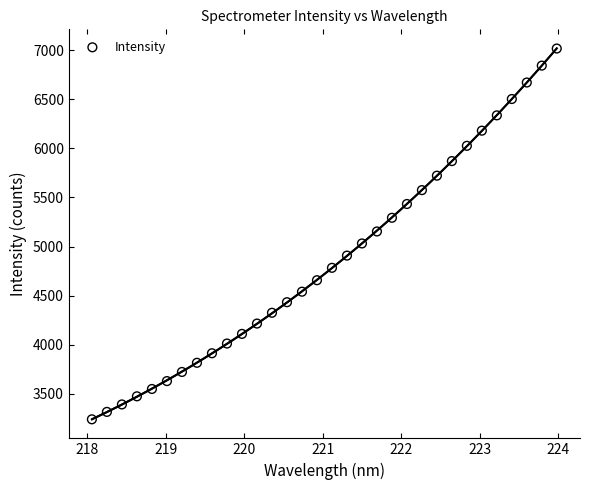

What is the range of X values (max minus min)?

5.9